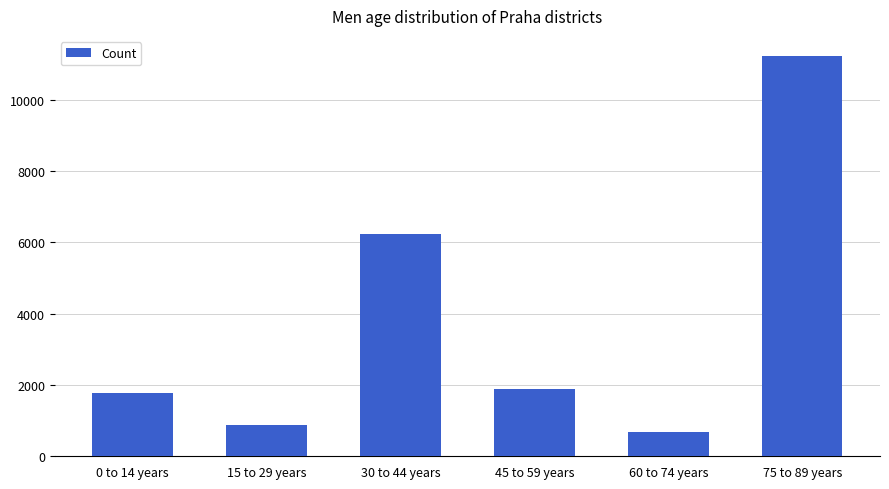

What is the difference between the values at 45 to 59 years and 30 to 44 years?

4365